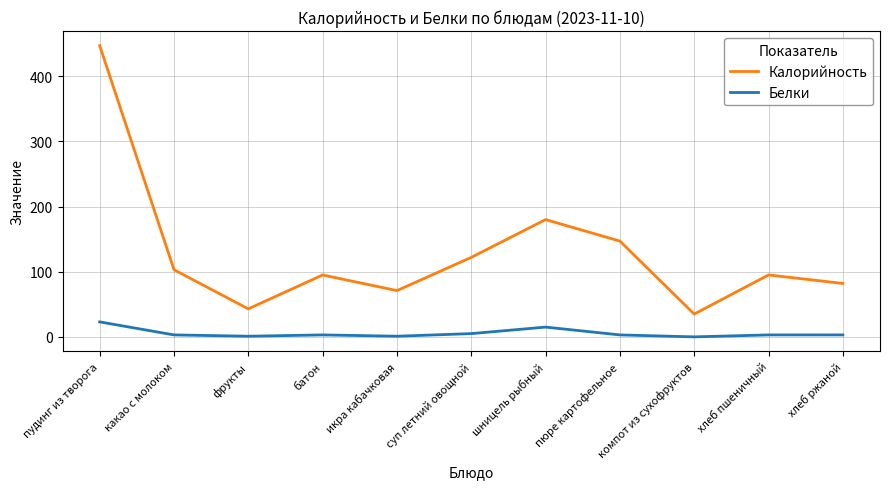

True or false: Калорийность and Белки cross at least once.

False